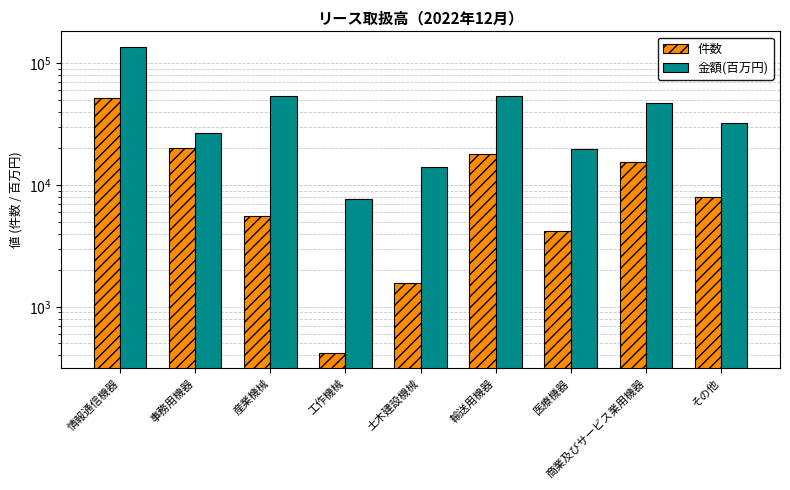

What is the smallest value displayed?

416.0